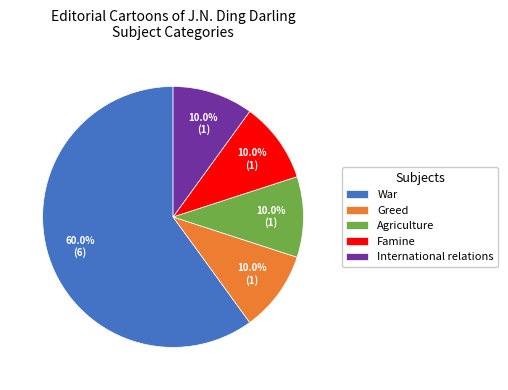

Which category accounts for the majority?

War